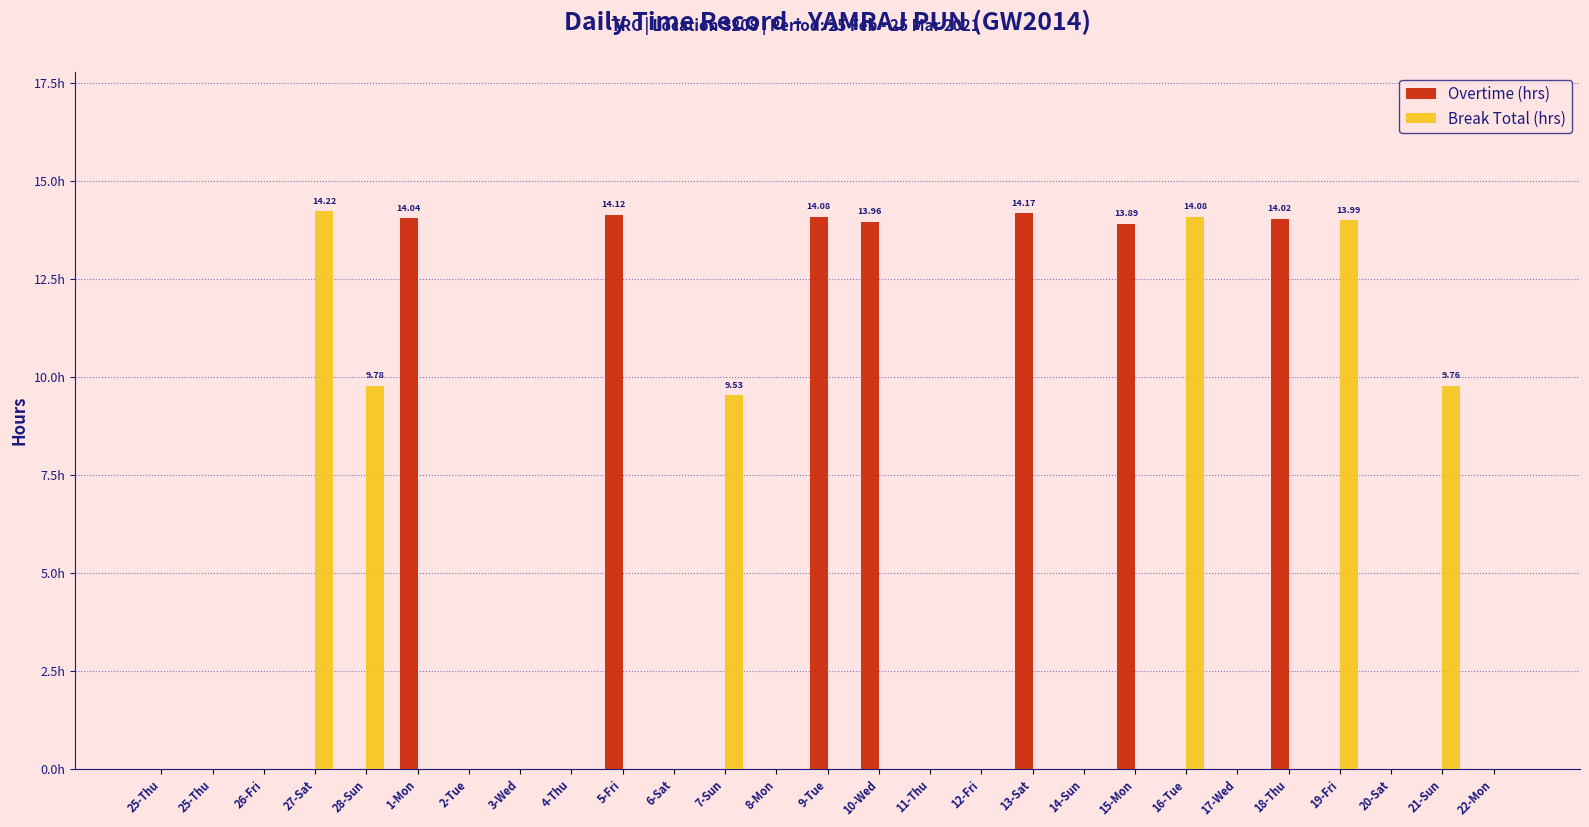

Does the chart contain stacked bars?

No